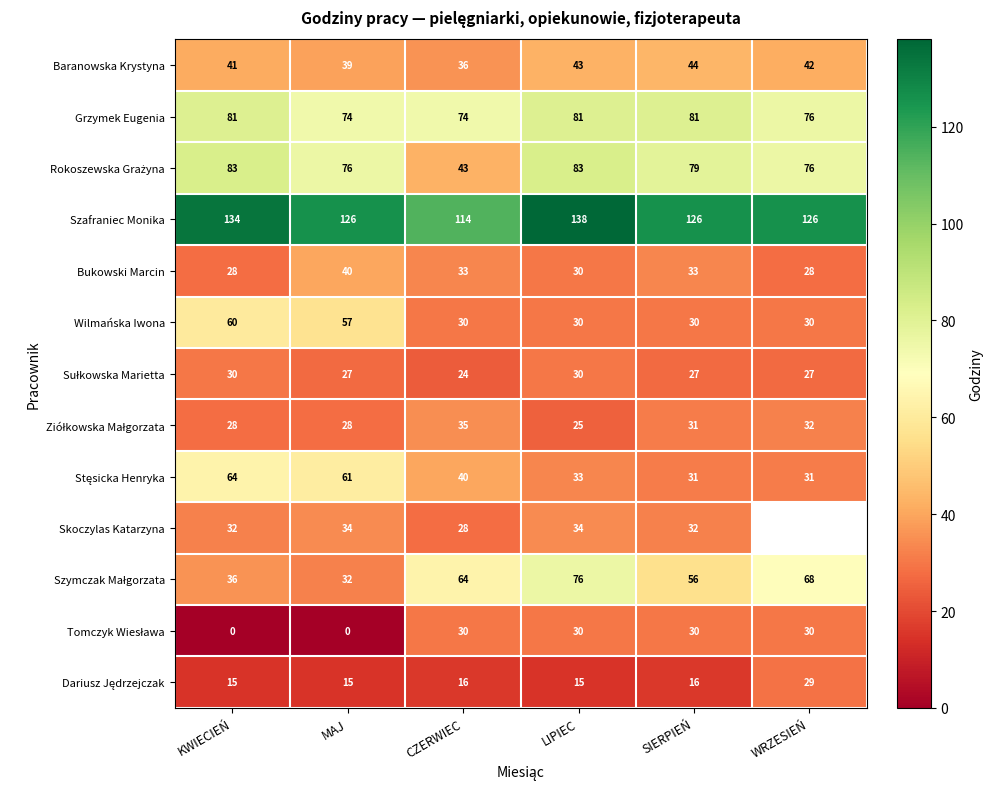

What is the difference between the maximum and minimum values in the Wilmańska Iwona series?

30